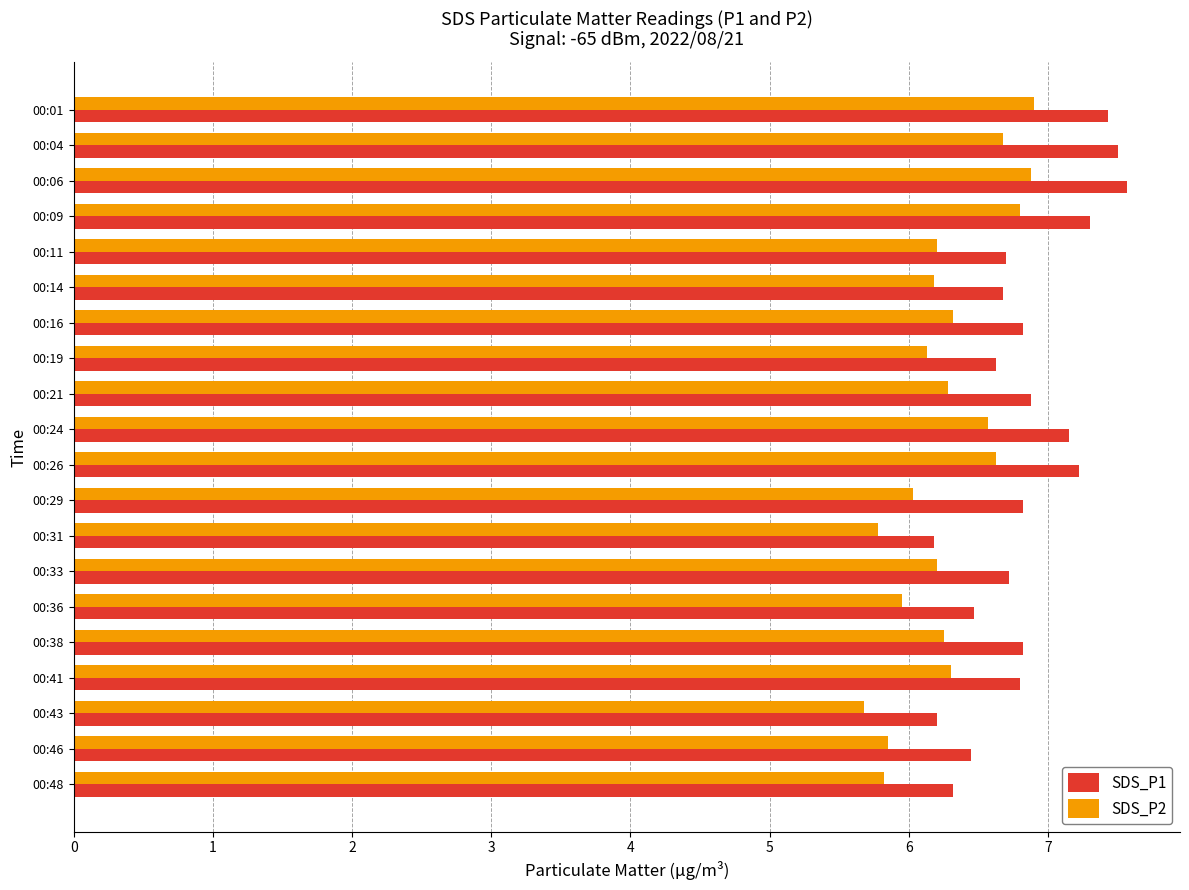

True or false: SDS_P2 has a value of 11.1 at 00:38.

False